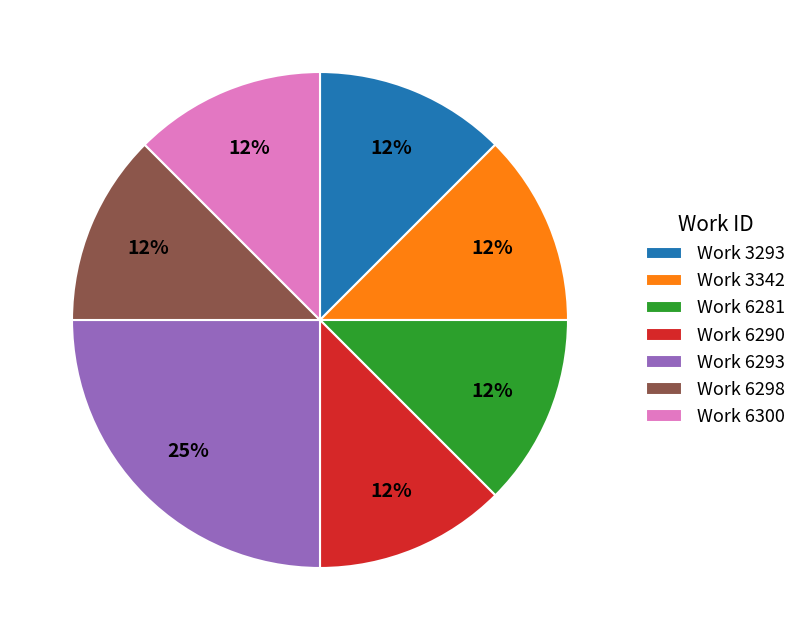

Is there any slice that represents more than half of the pie?

No